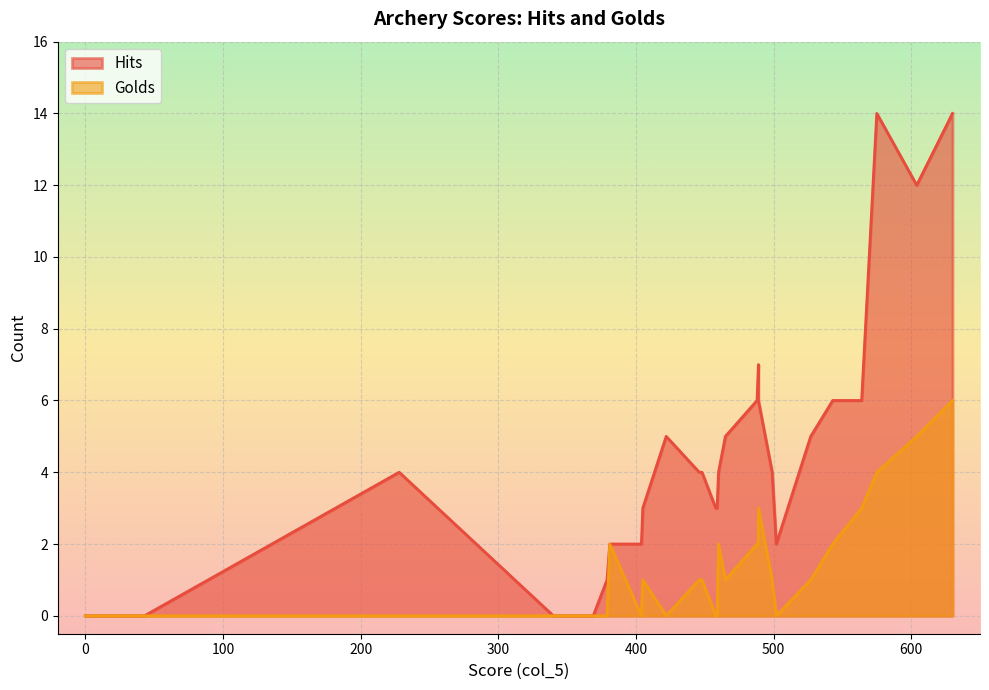

What is the difference between the second highest and minimum values in the Hits series?

14